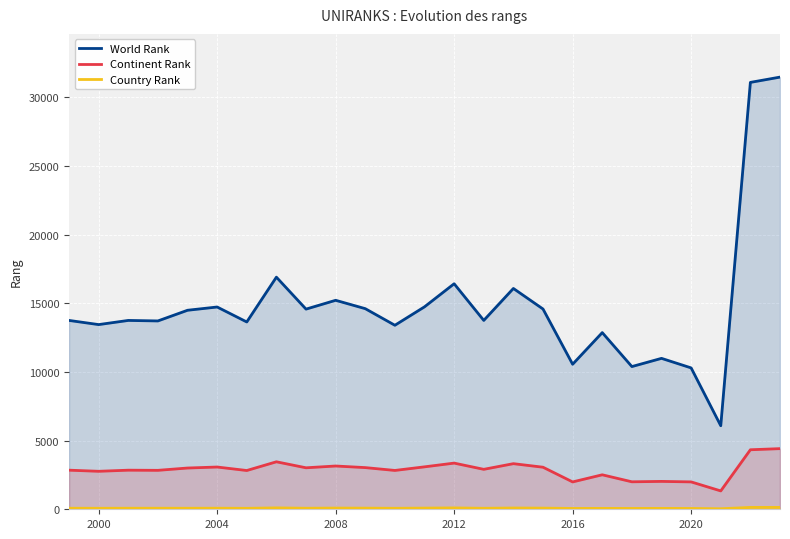

What is the greatest value displayed?

31471